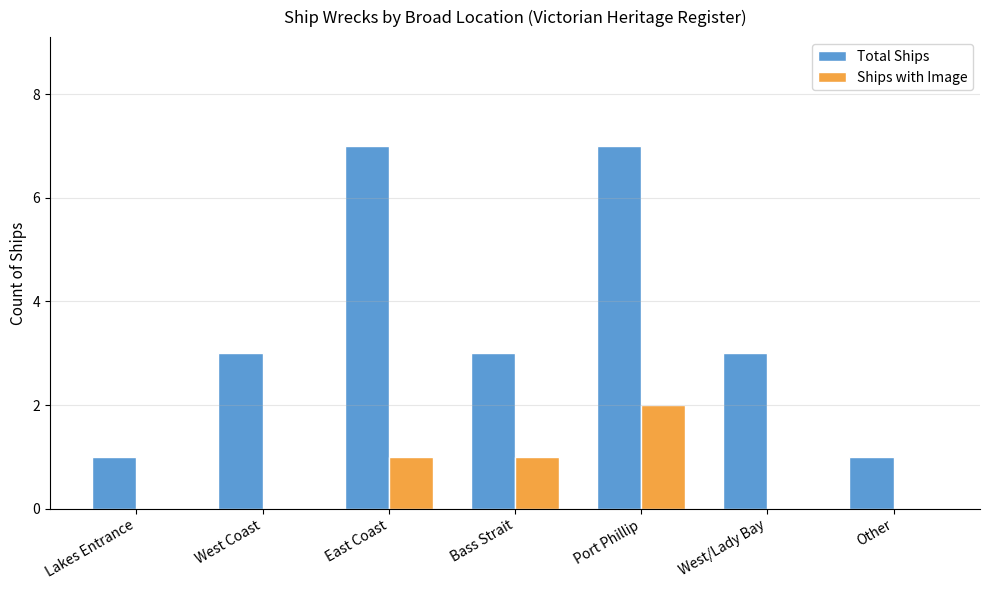

At which category is the sum across all series the highest?

Port Phillip